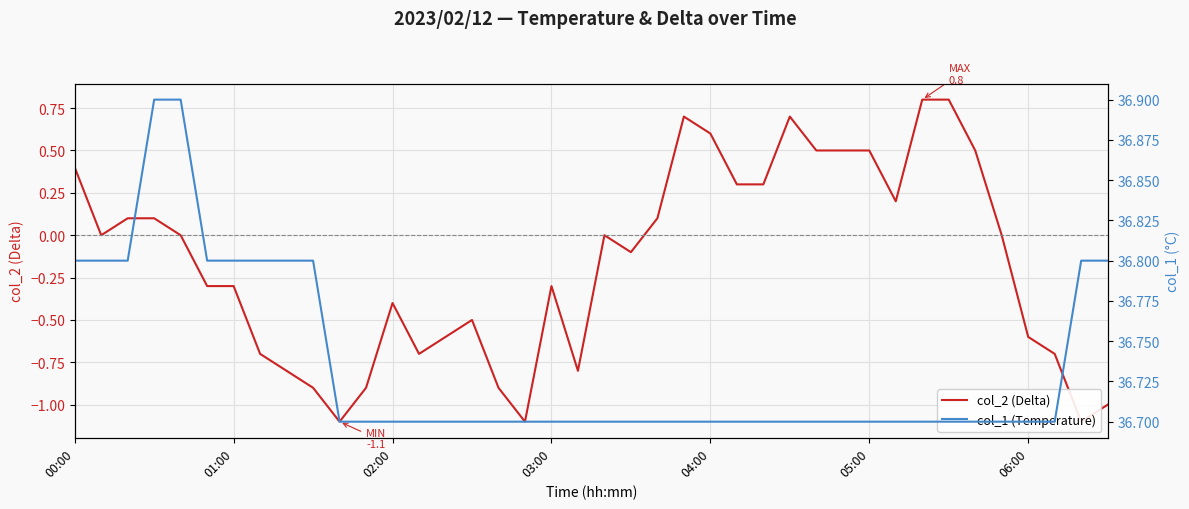

What is the value of the col_2 (Delta) point at the 24th from the left?

0.7